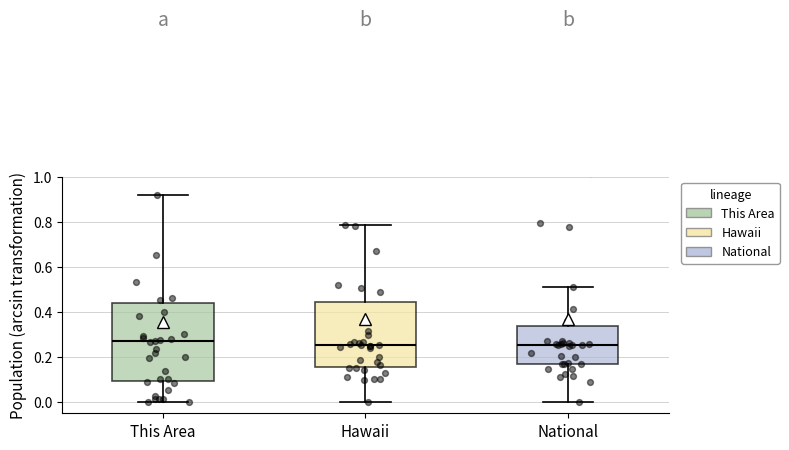

Reading left to right, transcribe this box plot: for each box, give where its median line is, the range the box spans, and where its two whiskers end, as read against the y-axis. The values are not printed on the chart, so give them approximately, as read against the axis.

This Area: median 0.26, box 0.10 to 0.44, whiskers 0.00 to 0.92
Hawaii: median 0.26, box 0.16 to 0.44, whiskers 0.00 to 0.78
National: median 0.26, box 0.16 to 0.34, whiskers 0.00 to 0.52